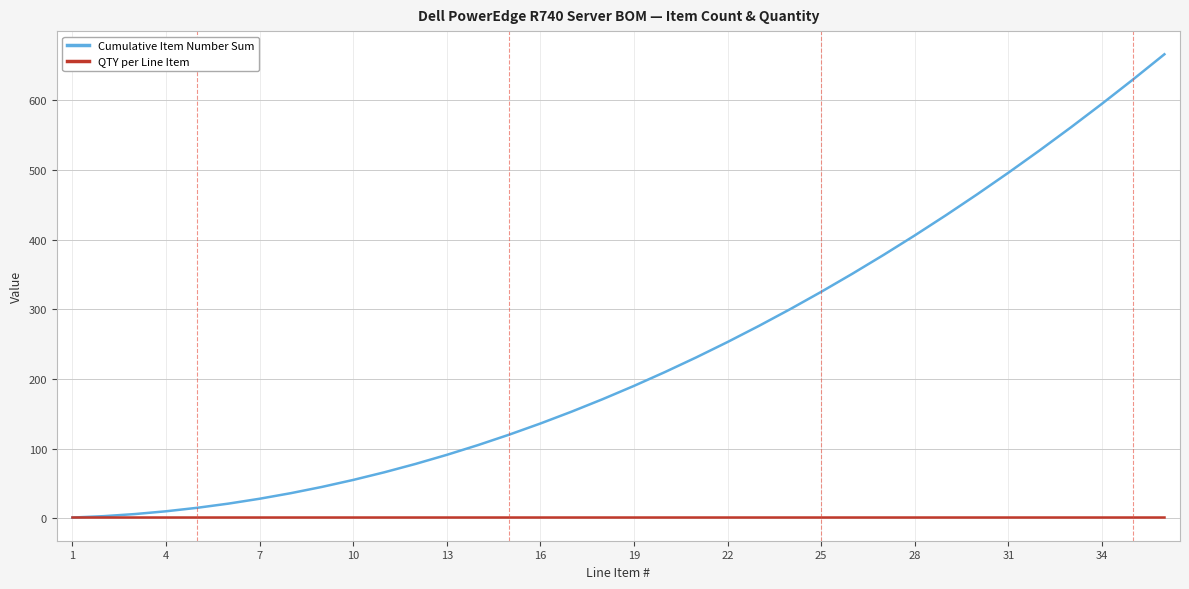

What is the minimum value shown in the chart?

1